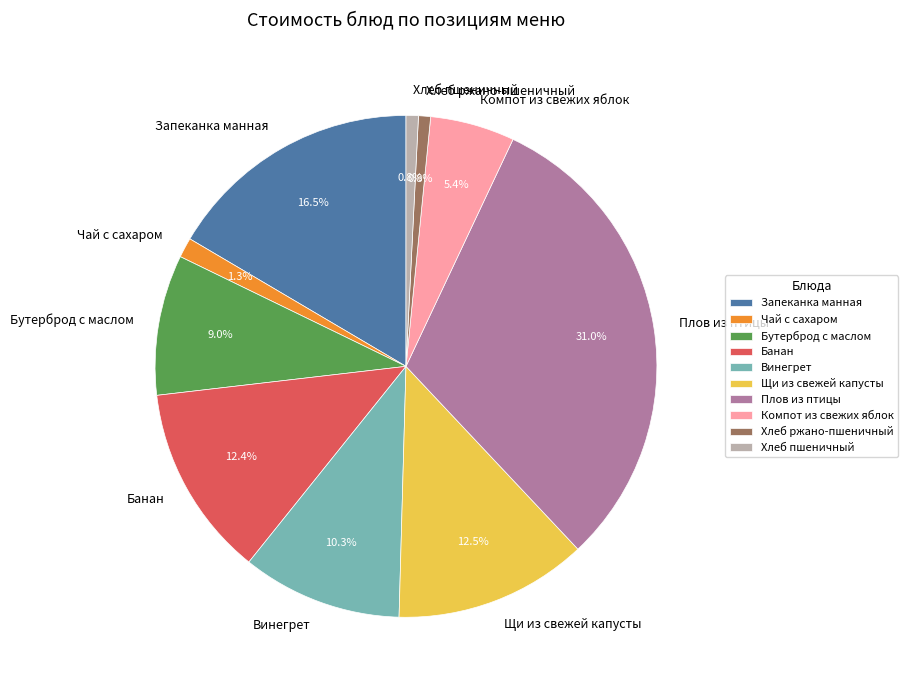

Between Хлеб пшеничный and Бутерброд с маслом, which is larger?

Бутерброд с маслом